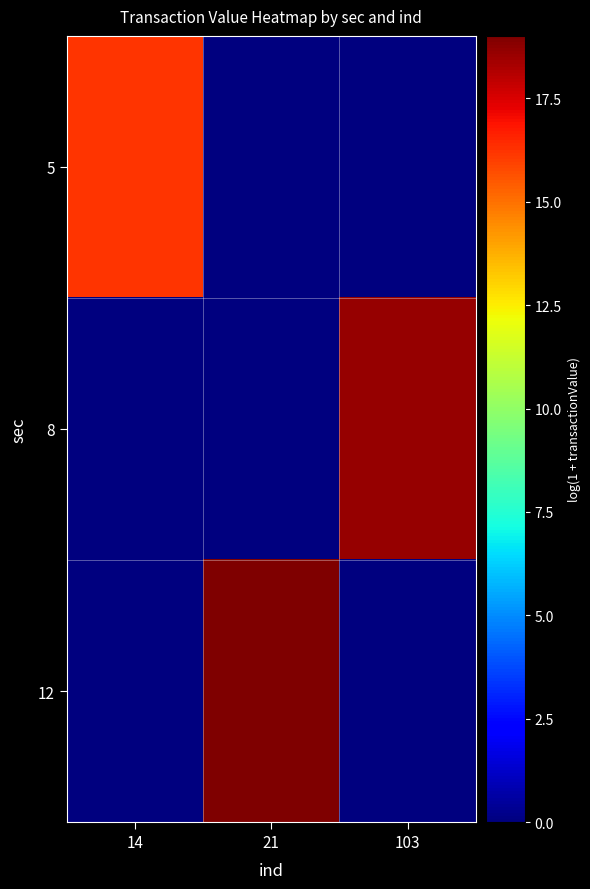

Reading right to left, extract all data points from this chart.

5: 103=0.0	21=0.0	14=16.2
8: 103=18.6	21=0.0	14=0.0
12: 103=0.0	21=19.0	14=0.0